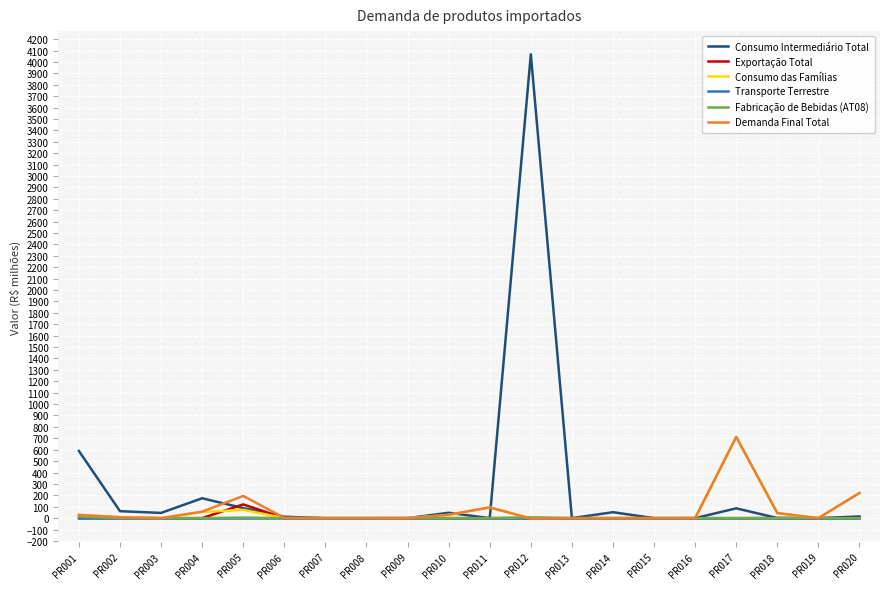

Which series has the largest range (max minus min)?

Consumo Intermediário Total